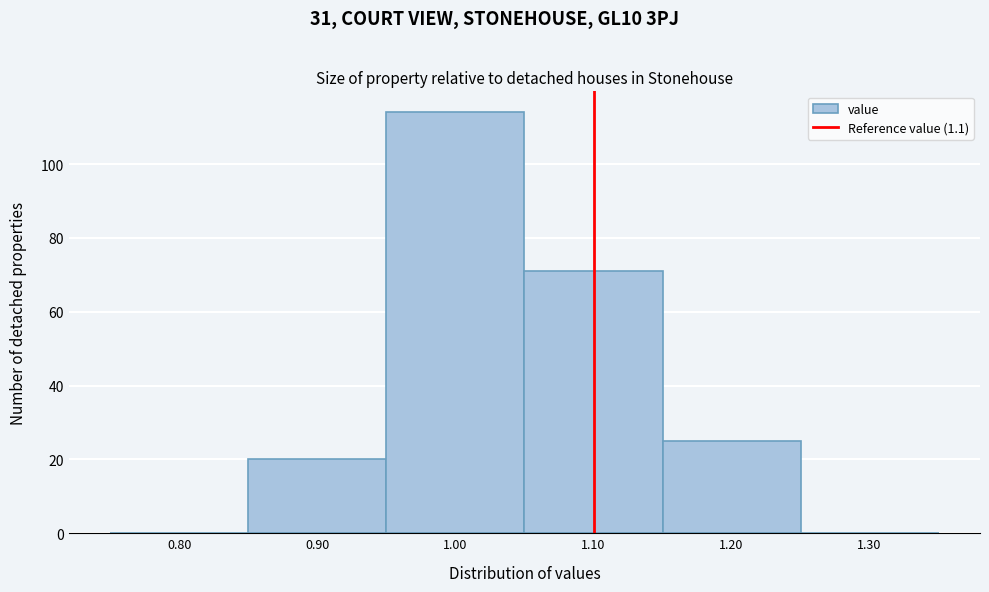

Which range on the x-axis has the tallest bar?

0.95 to 1.05